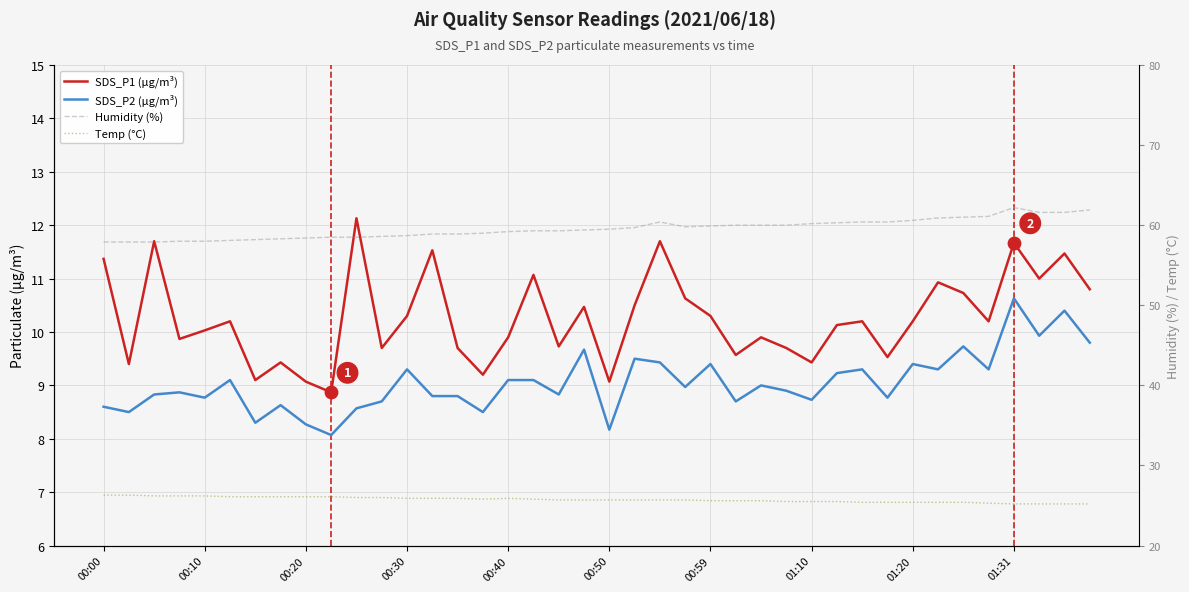

Is the value of Temp (°C) at 00:10 greater than the value of SDS_P1 (µg/m³) at 13?

Yes